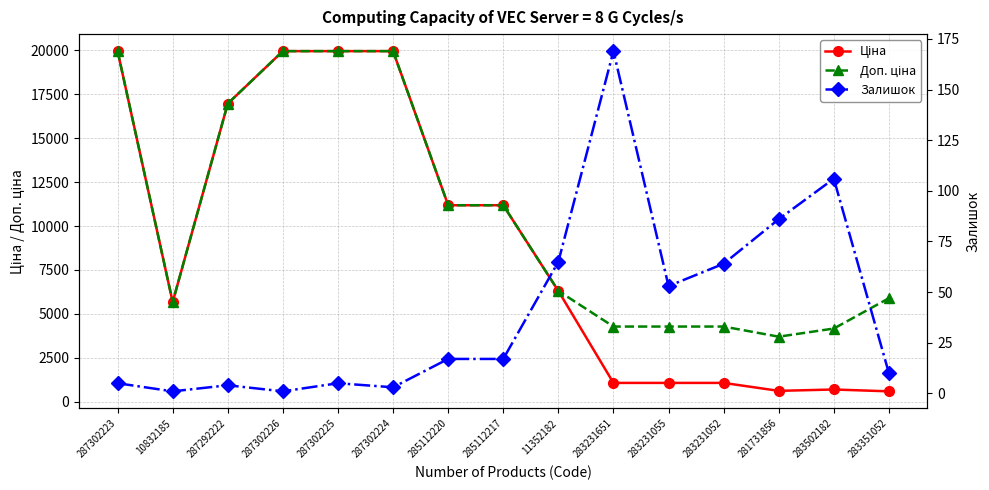

List the labels in order of Ціна value, largest first.

287302223, 287302226, 287302225, 287302224, 287292222, 285112220, 285112217, 11352182, 10832185, 283231651, 283231055, 283231052, 283502182, 281731856, 283351052